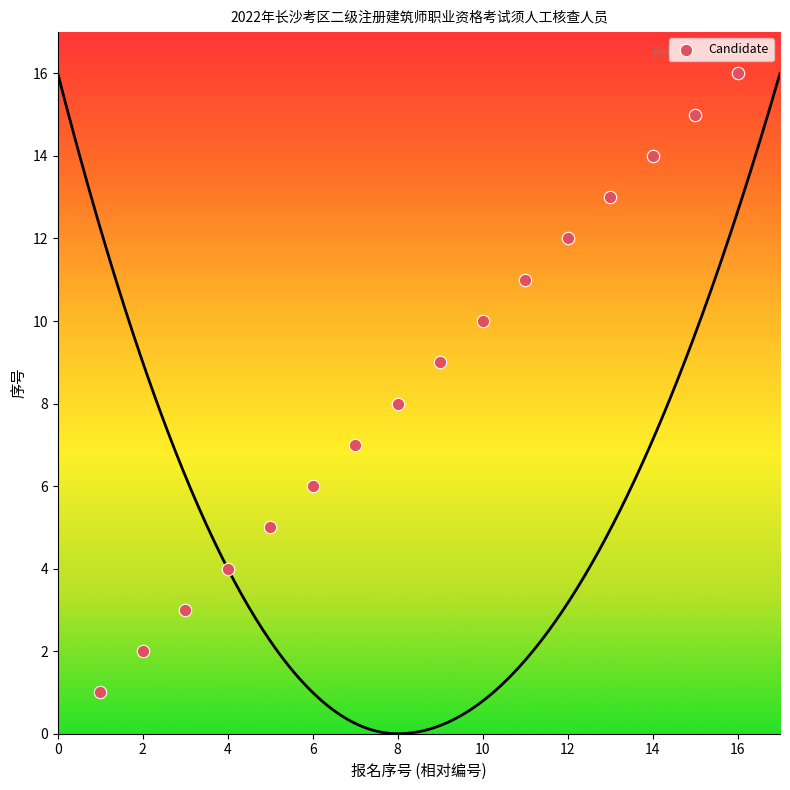

What is the range of Y values (max minus min)?

15